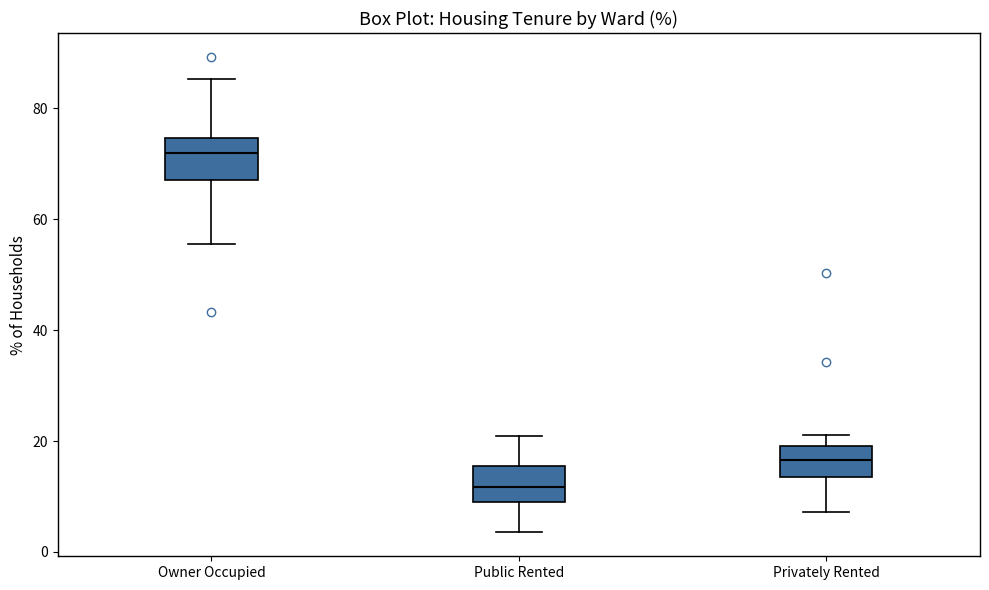

Reading left to right, read every box against the y-axis: the position of its median line, the range the box covers, and the ends of its whiskers. The values are not printed on the chart, so give them approximately, as read against the axis.

Owner Occupied: median 72, box 68 to 74, whiskers 56 to 86
Public Rented: median 12, box 10 to 16, whiskers 4 to 20
Privately Rented: median 16, box 14 to 20, whiskers 8 to 22